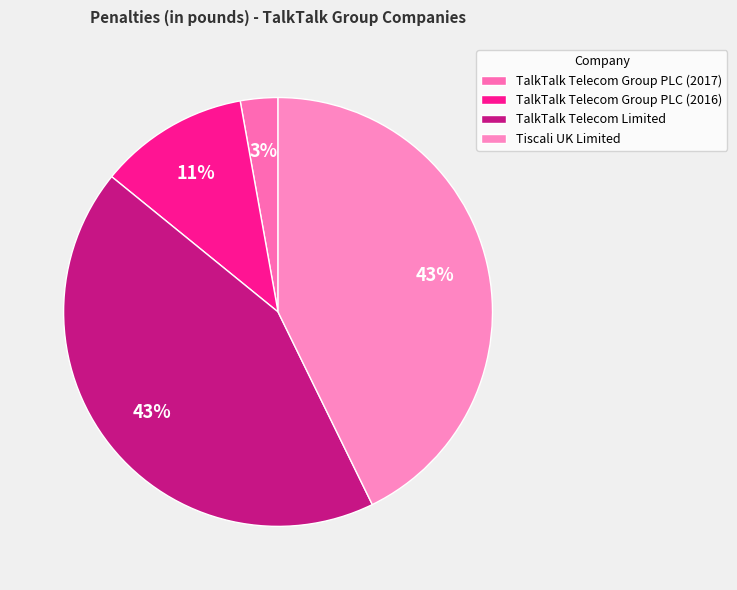

What is the largest slice in the pie chart?

TalkTalk Telecom Limited